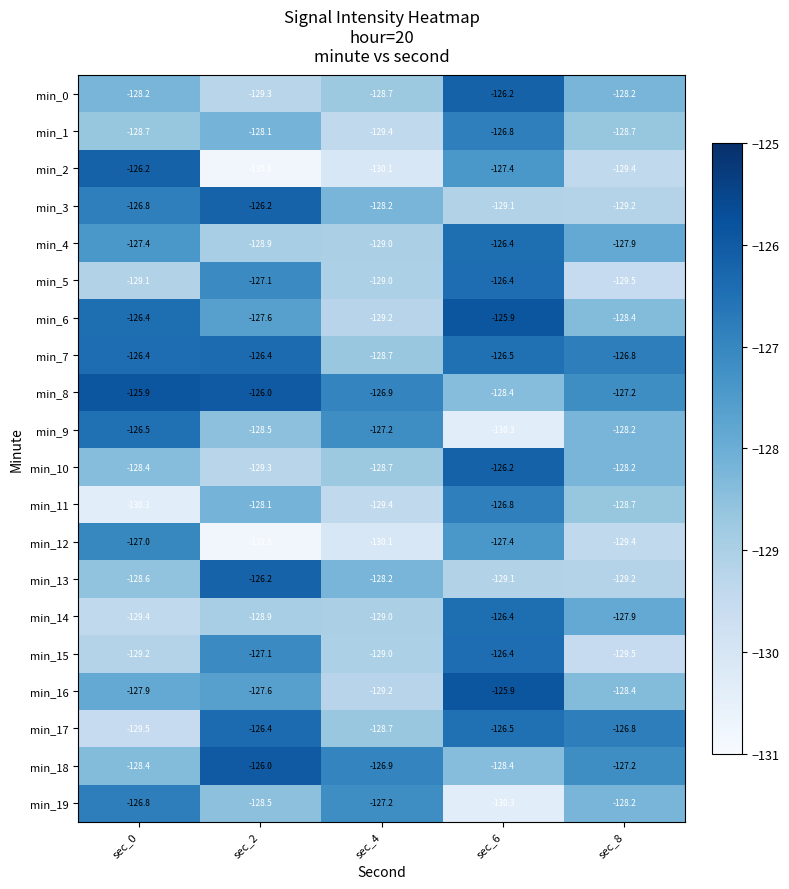

True or false: min_17 has a value of -187.4 at sec_2.

False